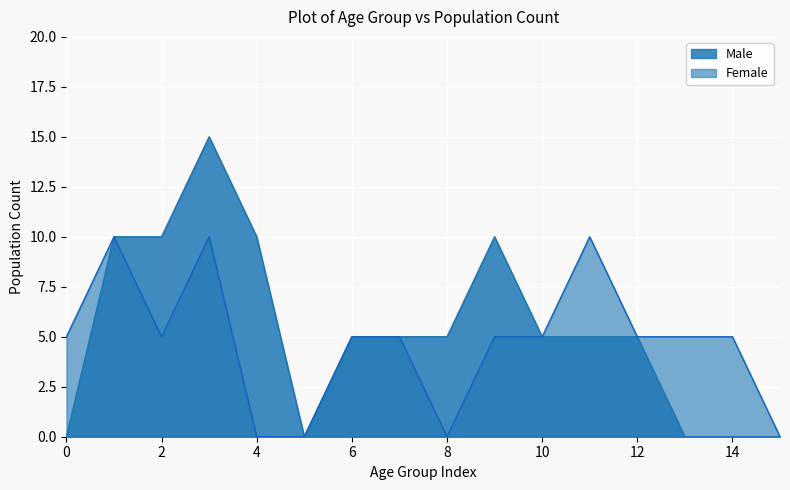

True or false: Female and Male cross at least once.

False